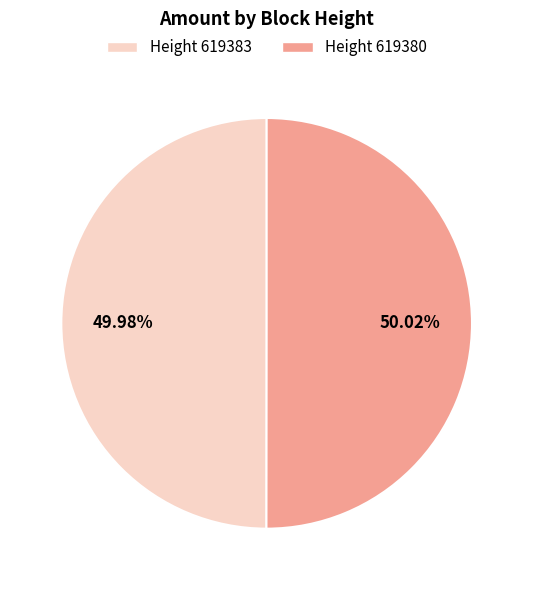

Does any single category account for the majority?

Yes